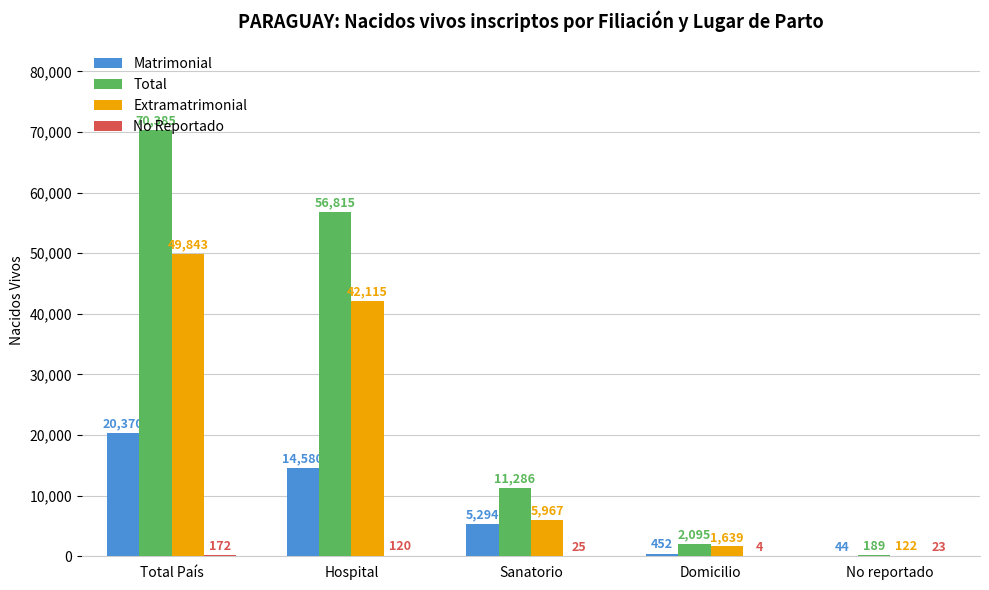

At which category is the sum across all series the highest?

Total País